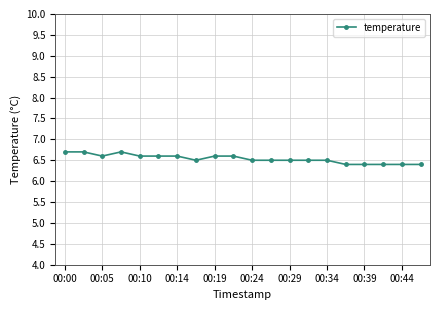

What is the value of the 7th point from the left?

6.6